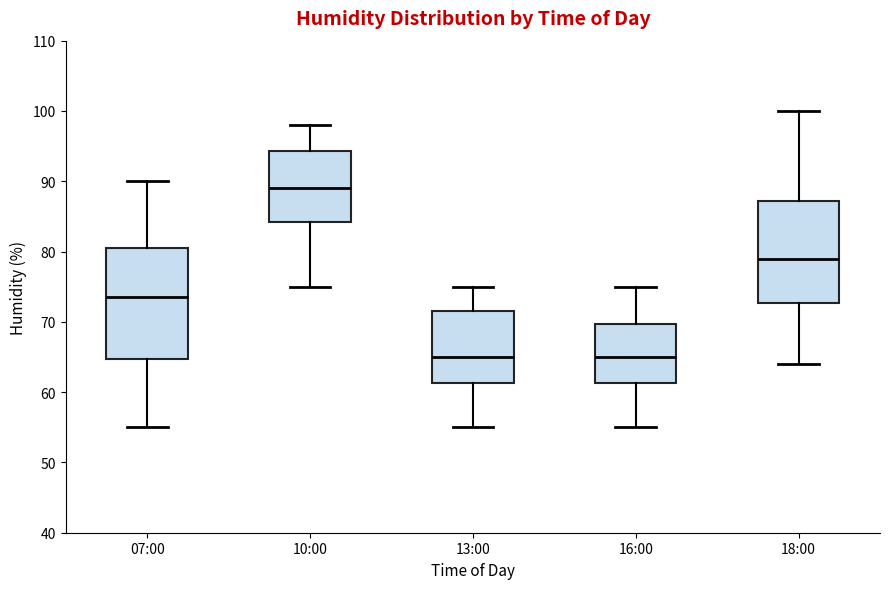

Which box is the tallest, from its lower edge to its upper edge?

07:00